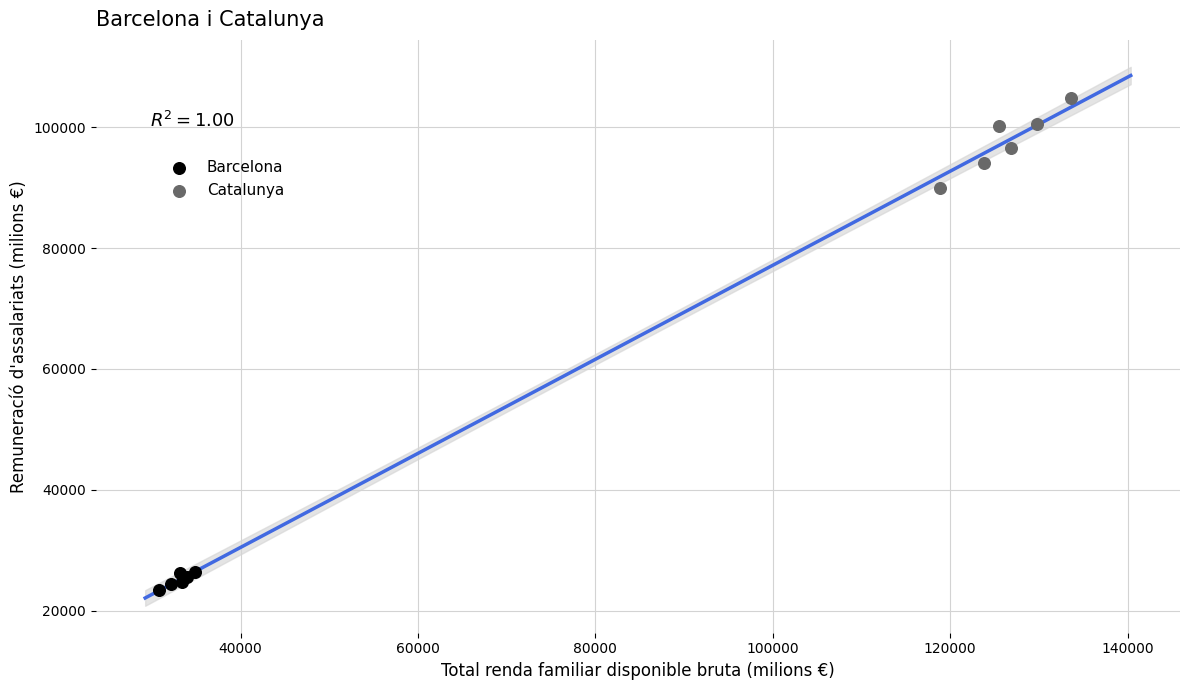

Which series contains the highest Y value?

Catalunya